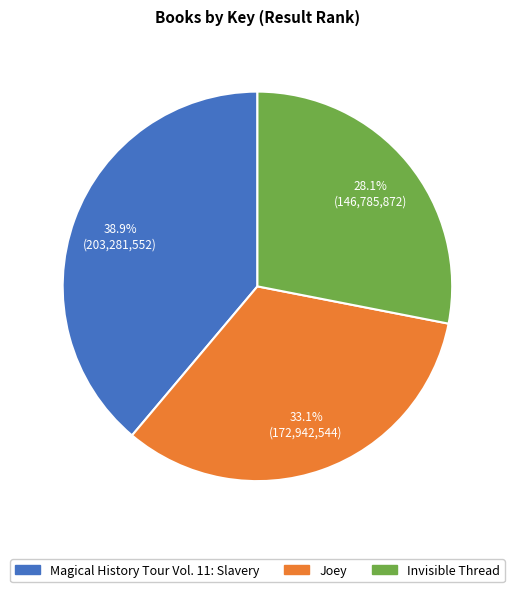

Which slice is the smallest?

Invisible Thread